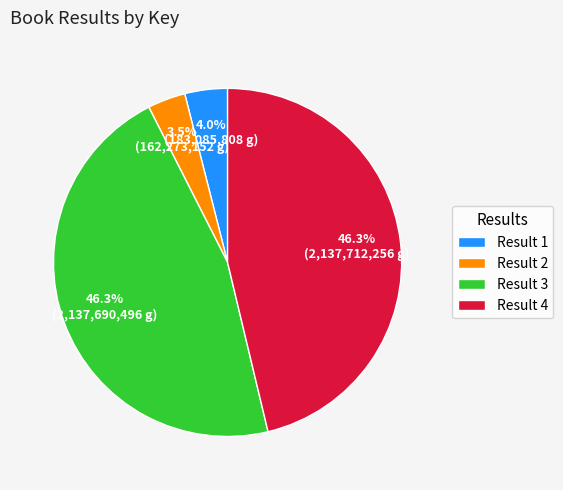

What portion of the pie excludes Result 4?

53.7%